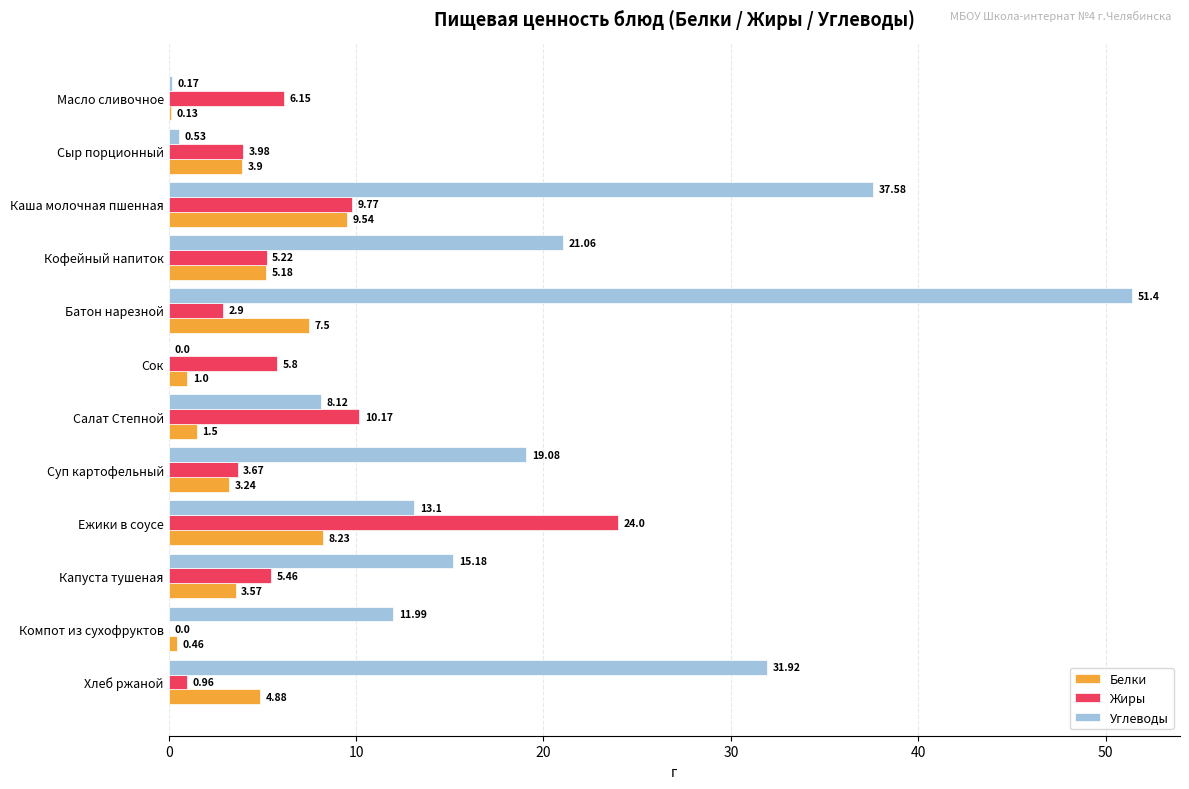

At which label does Углеводы reach its peak?

Батон нарезной